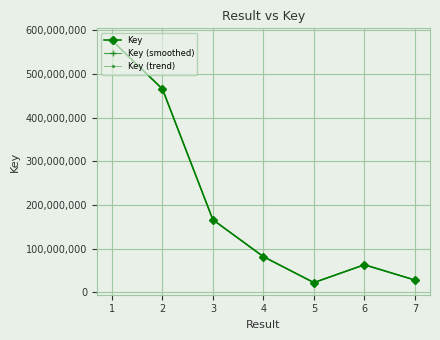

What is the value of the Key (trend) point at the 4th from the left?

81980973.3